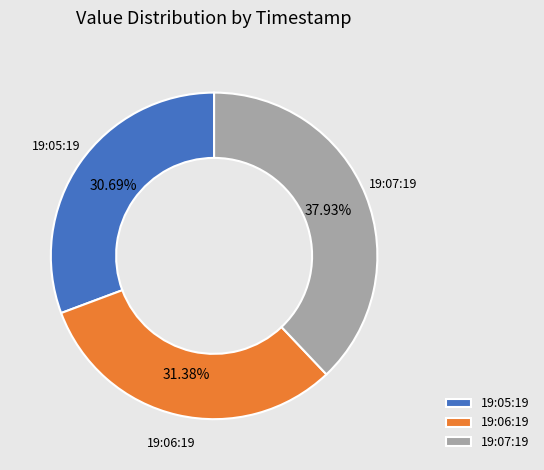

Rank the categories by value from highest to lowest.

19:07:19, 19:06:19, 19:05:19